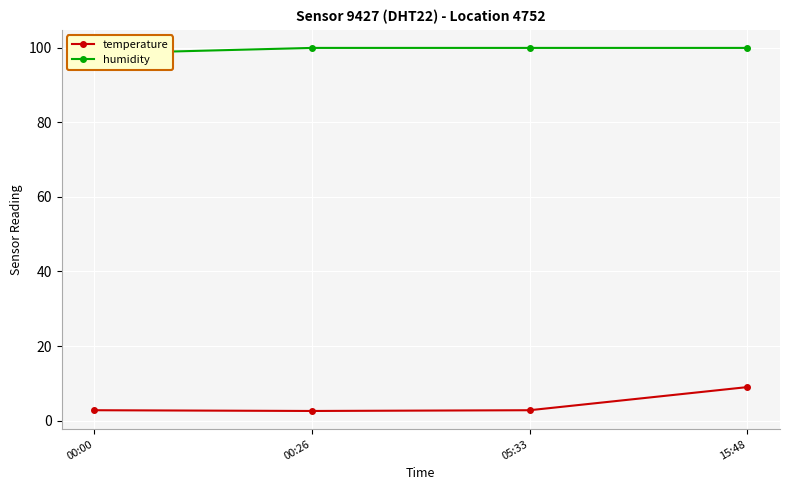

What are all the series names shown in the legend?

temperature, humidity